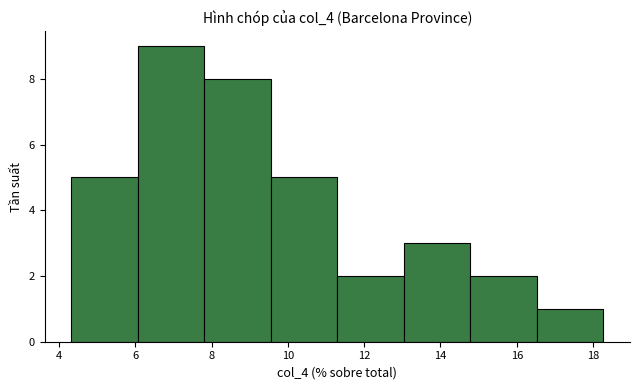

Reading left to right, list every bar in this chart as the range it spans on the x-axis followed by its height. Neither the bar edges nor the heights are printed on the chart, so give them approximately, as read against the axes.

4.4 to 6.0: 5
6.0 to 7.8: 9
7.8 to 9.6: 8
9.6 to 11.2: 5
11.2 to 13.0: 2
13.0 to 14.8: 3
14.8 to 16.6: 2
16.6 to 18.2: 1